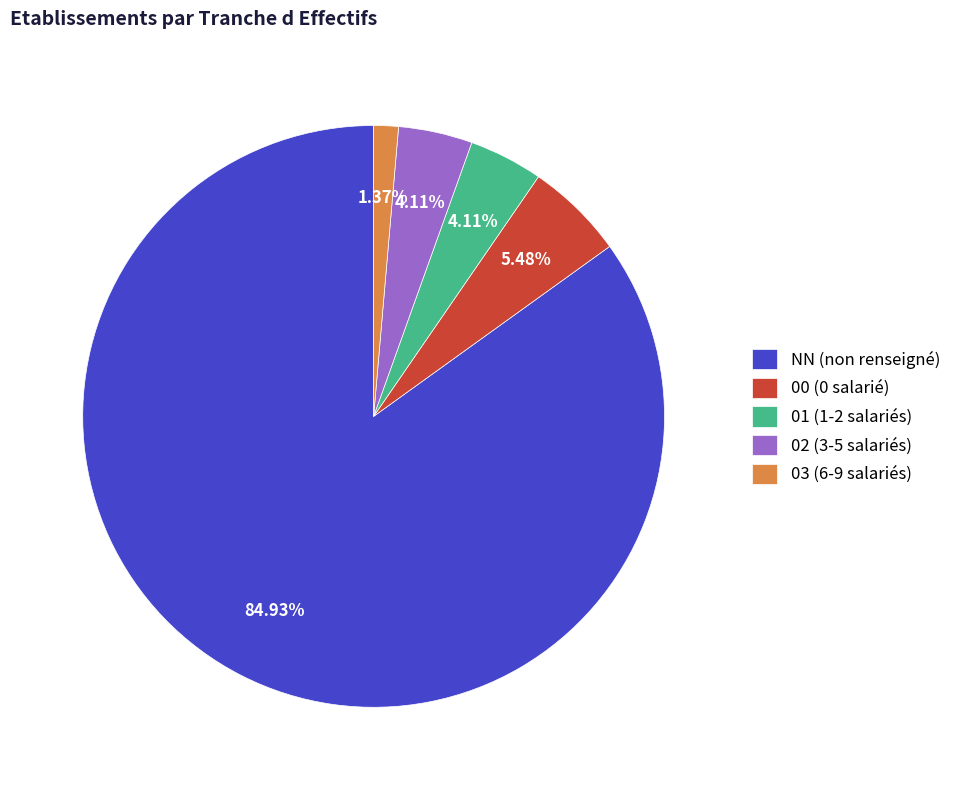

Approximately how many times larger is the value at 00 compared to 01?

1.3